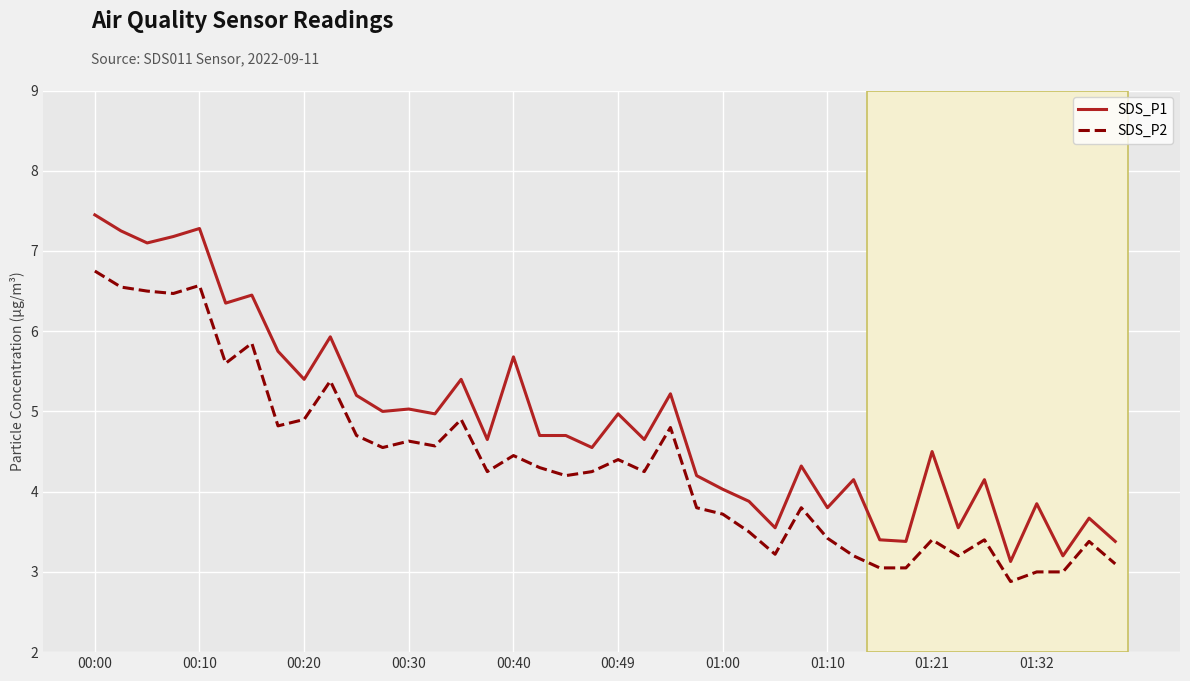

List the series in order of their peak value, lowest first.

SDS_P2, SDS_P1